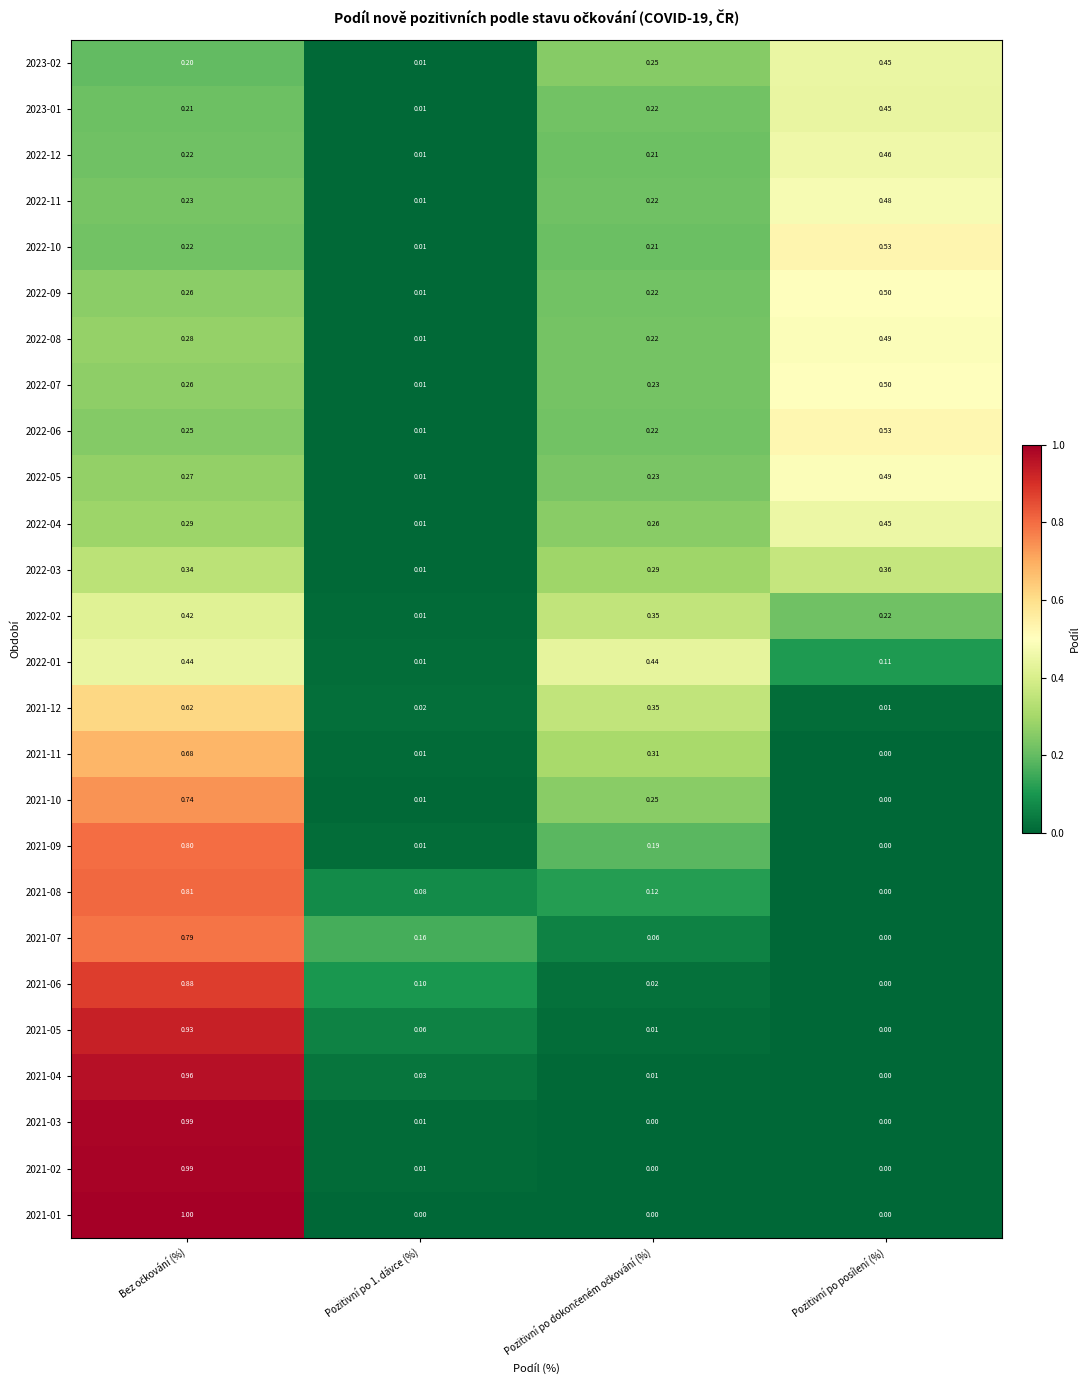

What is the greatest value displayed?

1.0